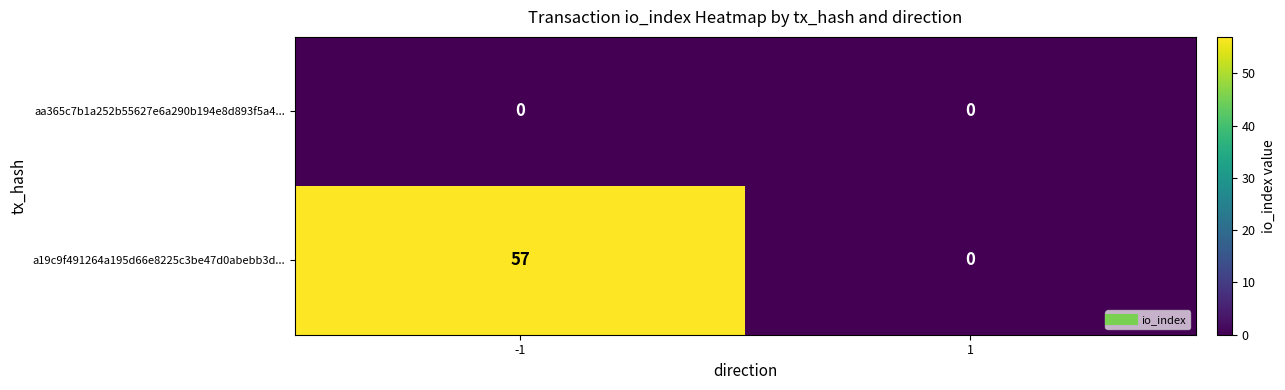

Reading left to right, what are all the values shown in this chart?

aa365c7b1a252b55627e6a290b194e8d893f5a4...: 0	0
a19c9f491264a195d66e8225c3be47d0abebb3d...: 57	0